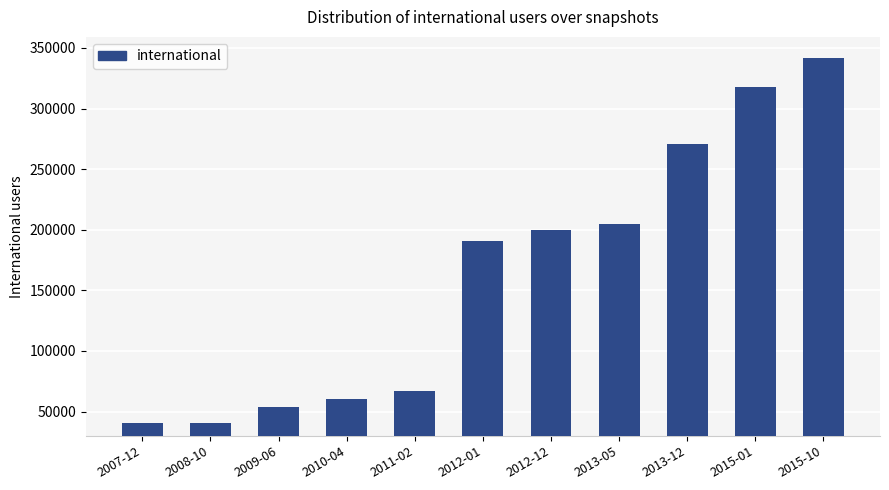

What is the label of the 1st bar from the right?

2015-10